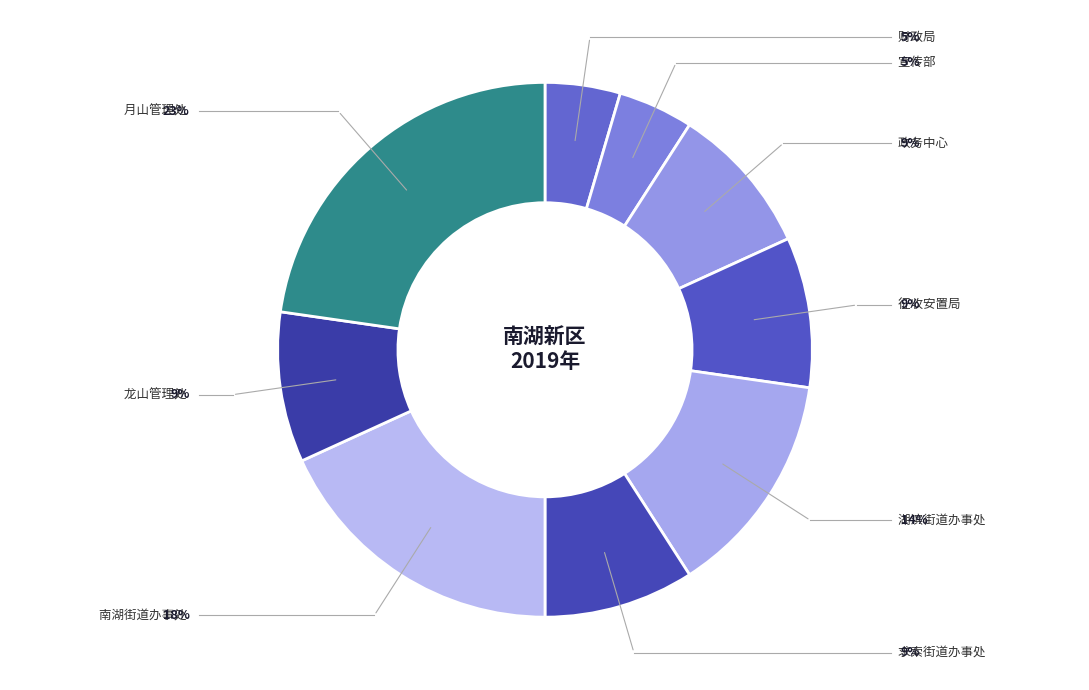

Count the number of slices in the pie.

9